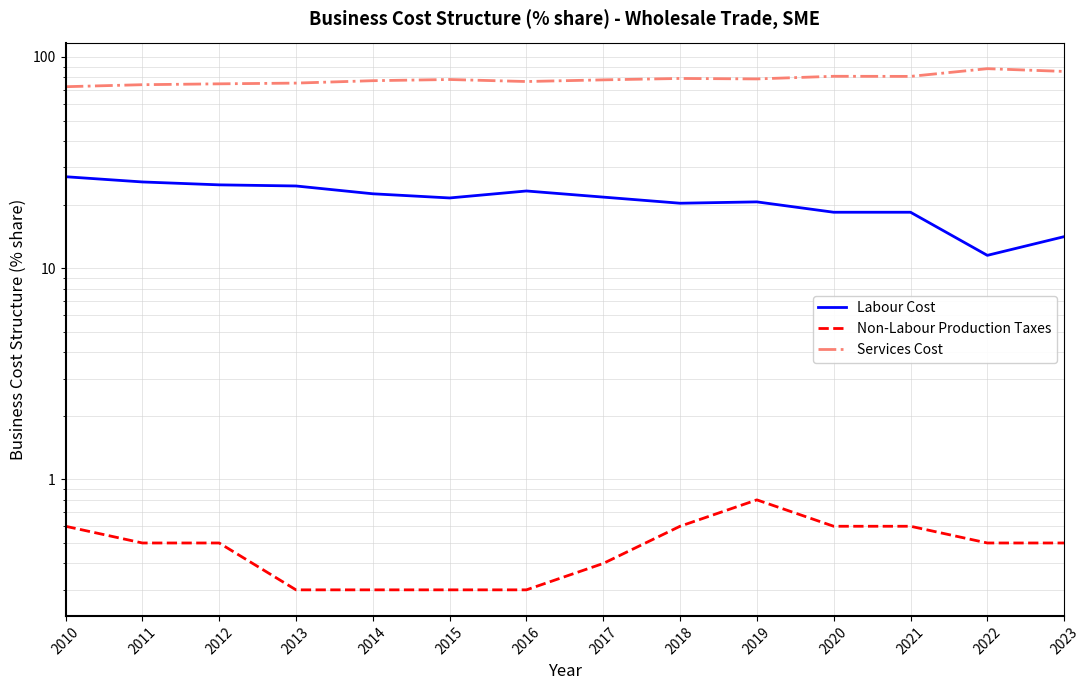

True or false: Labour Cost and Services Cost intersect in this chart.

False